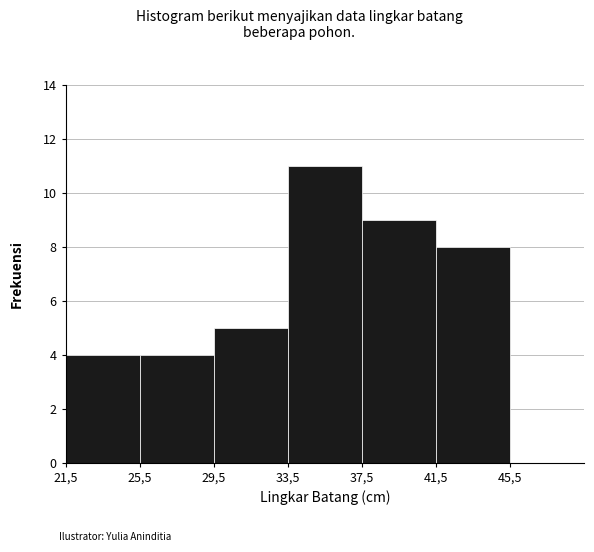

Reading right to left, extract all data points from this chart.

45,5=0	41,5=8	37,5=9	33,5=11	29,5=5	25,5=4	21,5=4